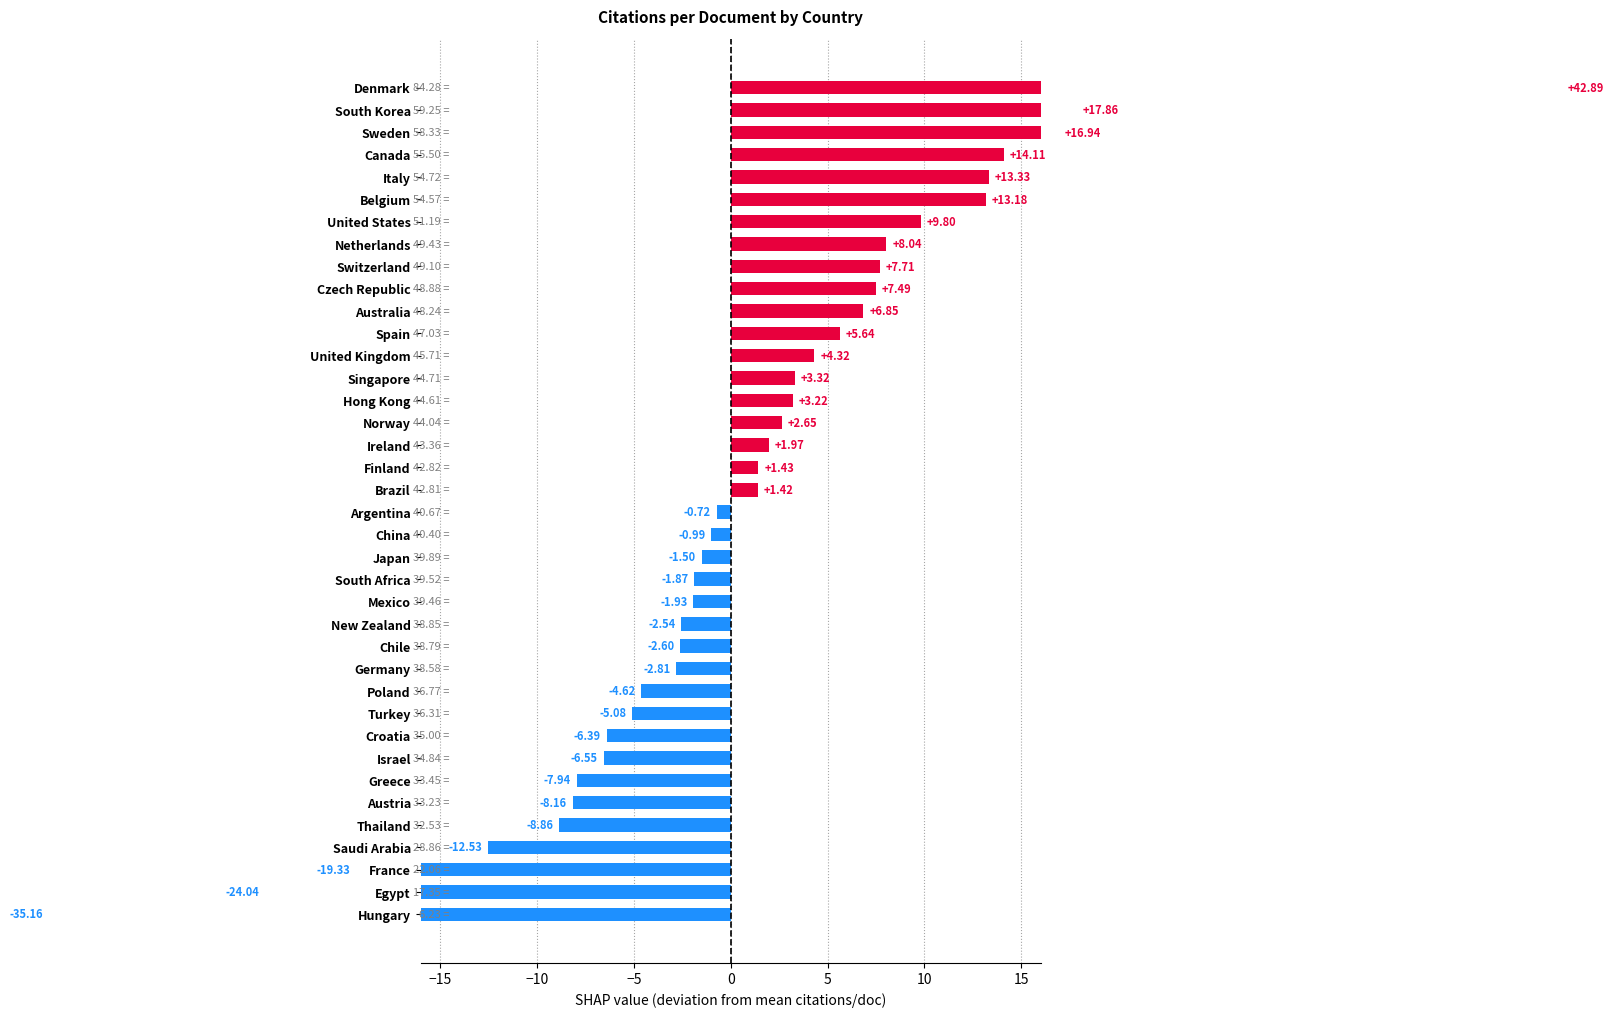

Reading left to right, extract all data points from this chart.

-35.2	-24.0	-19.3	-12.5	-8.9	-8.2	-7.9	-6.5	-6.4	-5.1	-4.6	-2.8	-2.6	-2.5	-1.9	-1.9	-1.5	-1.0	-0.7	1.4	1.4	2.0	2.6	3.2	3.3	4.3	5.6	6.9	7.5	7.7	8.0	9.8	13.2	13.3	14.1	16.9	17.9	42.9